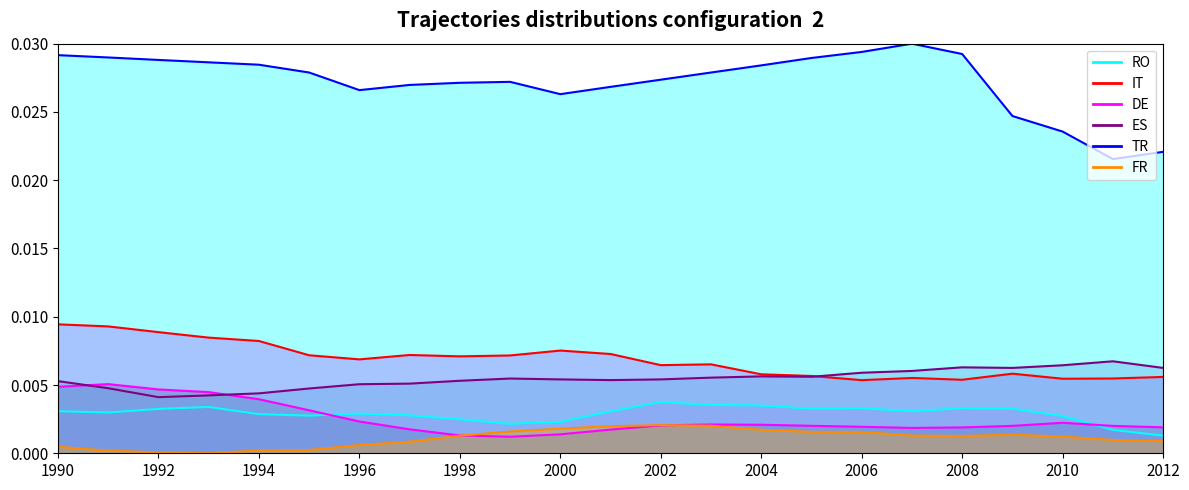

At 13, list the series in order from largest to smallest.

TR, IT, ES, RO, DE, FR